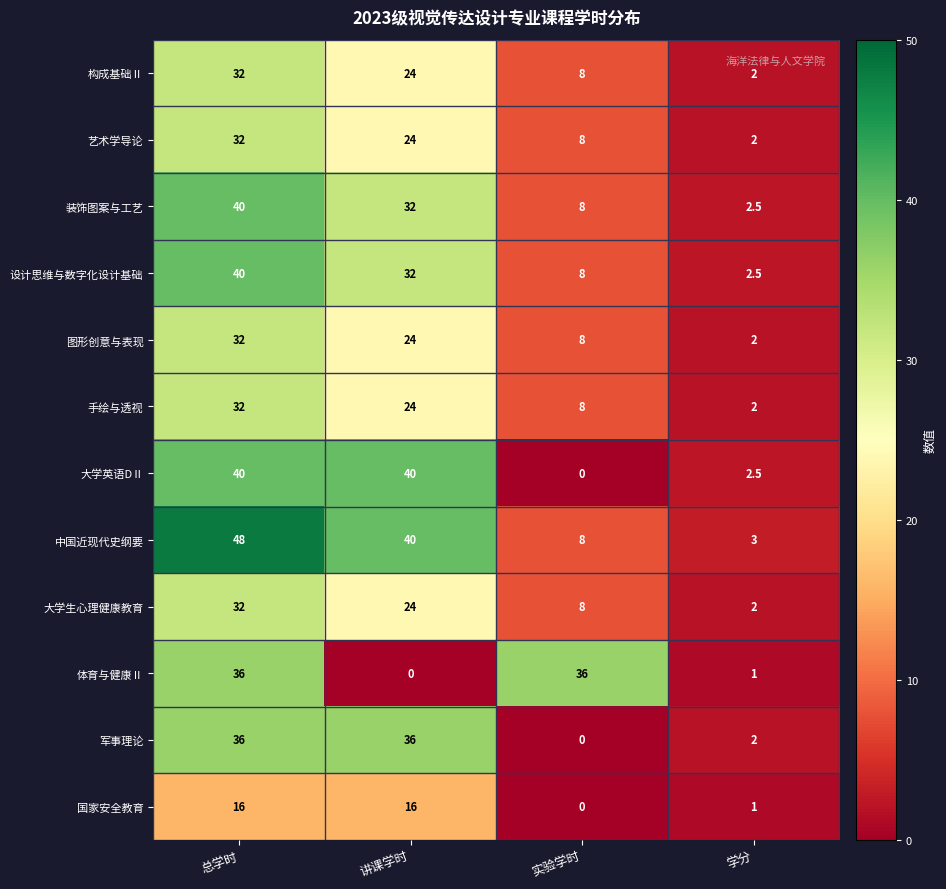

List the labels in order of 大学生心理健康教育 value, smallest first.

学分, 实验学时, 讲课学时, 总学时